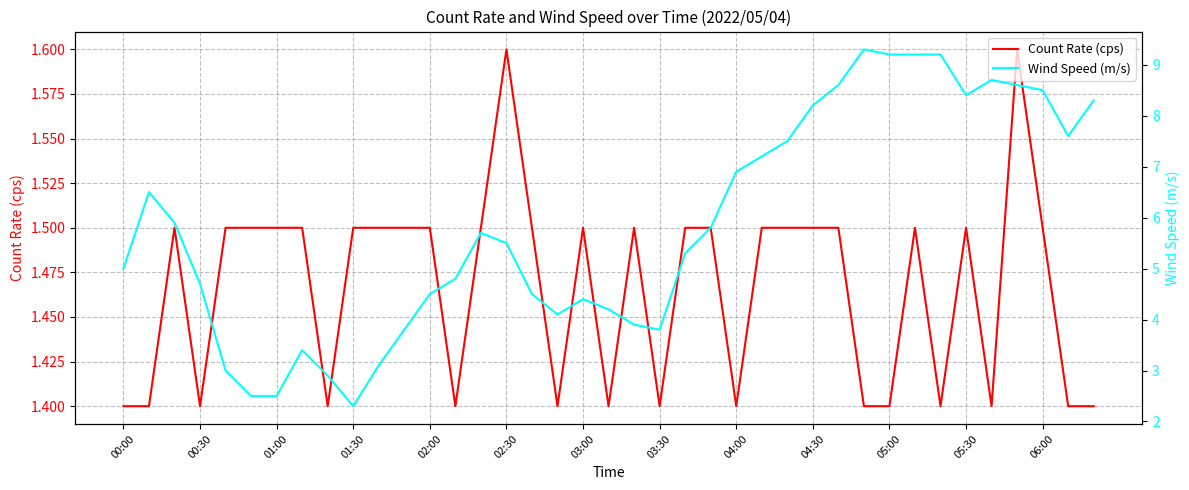

At which label is Count Rate (cps) closest to 1?

00:00